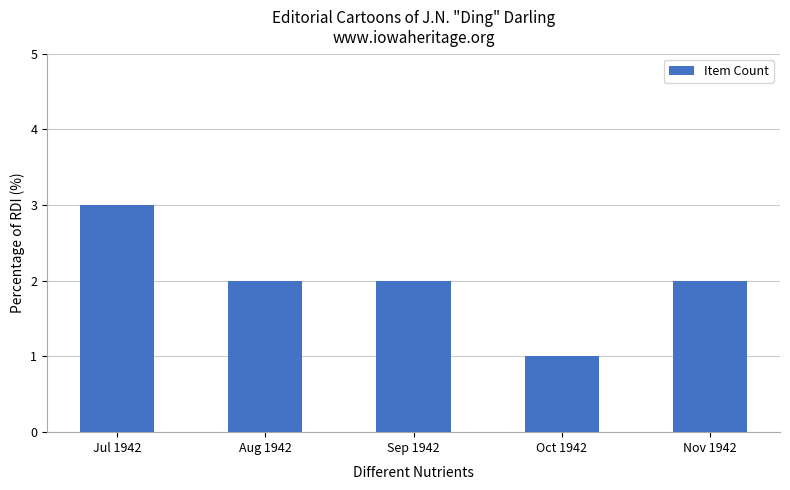

What is the ratio of the value at Aug 1942 to the value at Nov 1942?

1.0